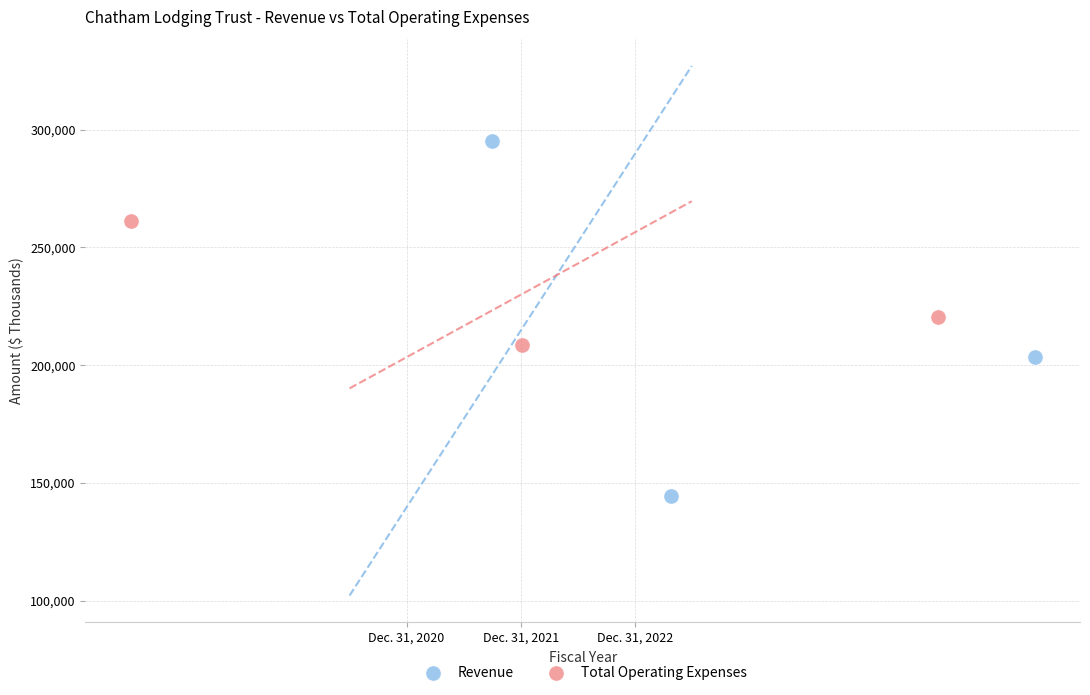

Which series reaches the maximum Y coordinate?

Revenue